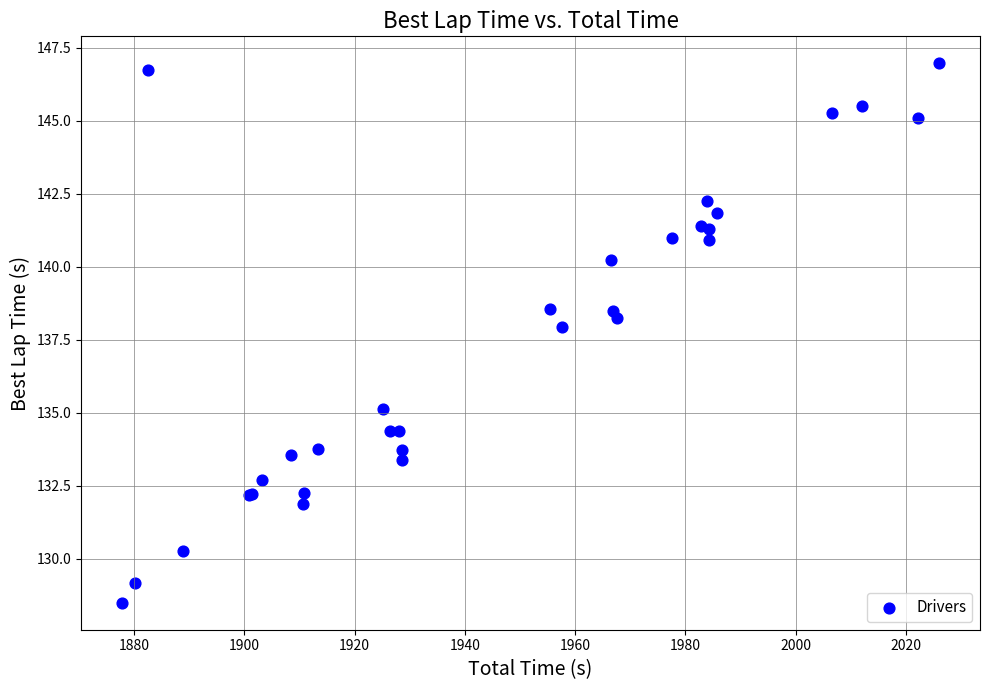

What Y value in the scatter plot is closest to 137?

137.9